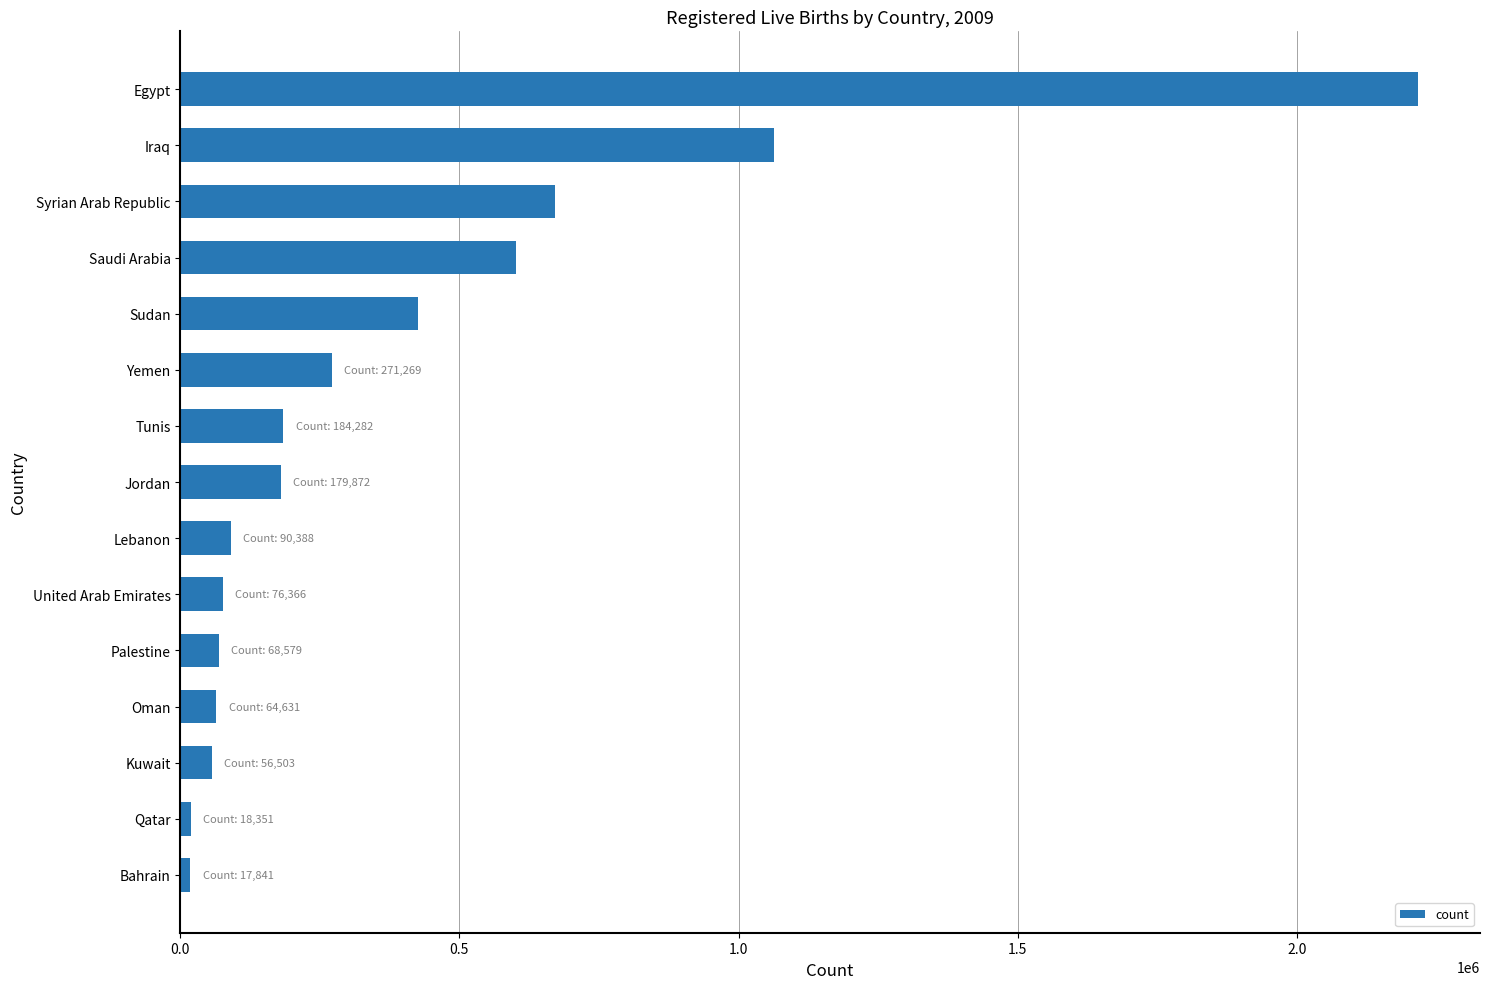

At which label is the value closest to 1117625?

Iraq